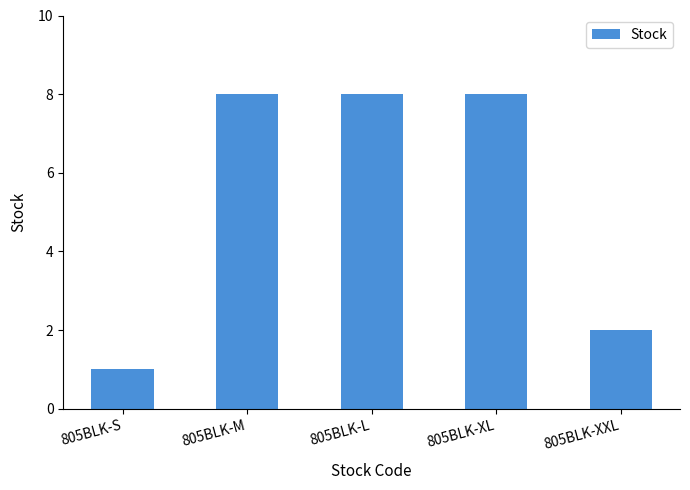

What is the average value?

5